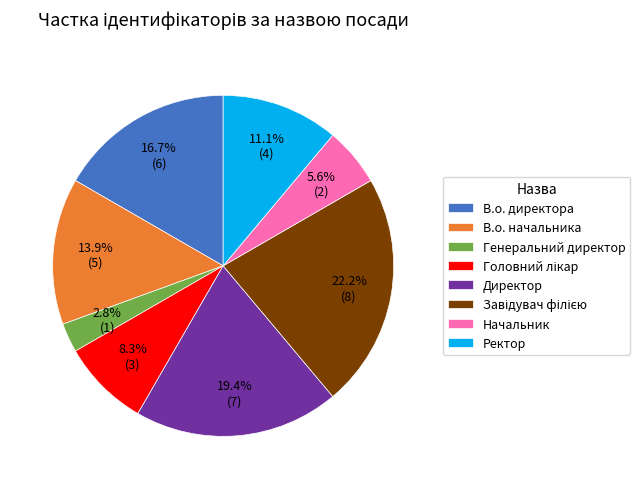

Which category has the smallest portion of the pie?

Генеральний директор